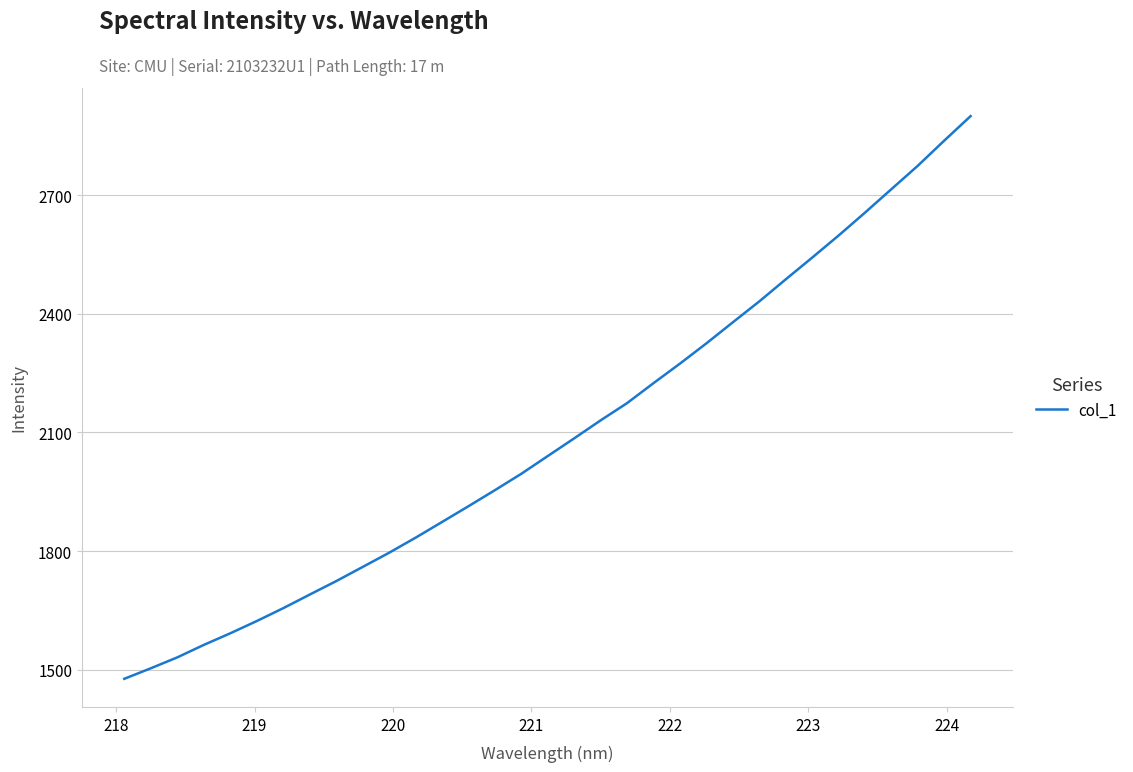

What is the difference between the maximum and minimum values?

1423.4